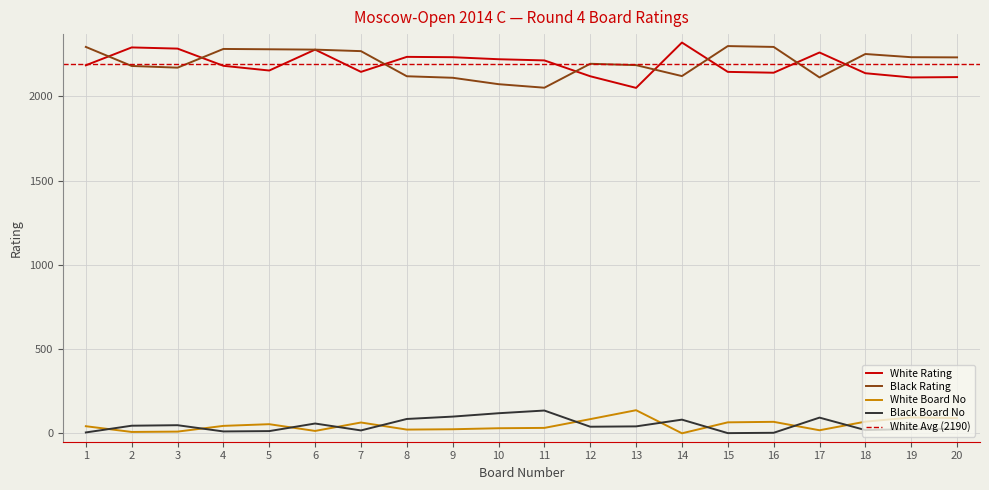

True or false: White Rating and Black Board No cross at least once.

False